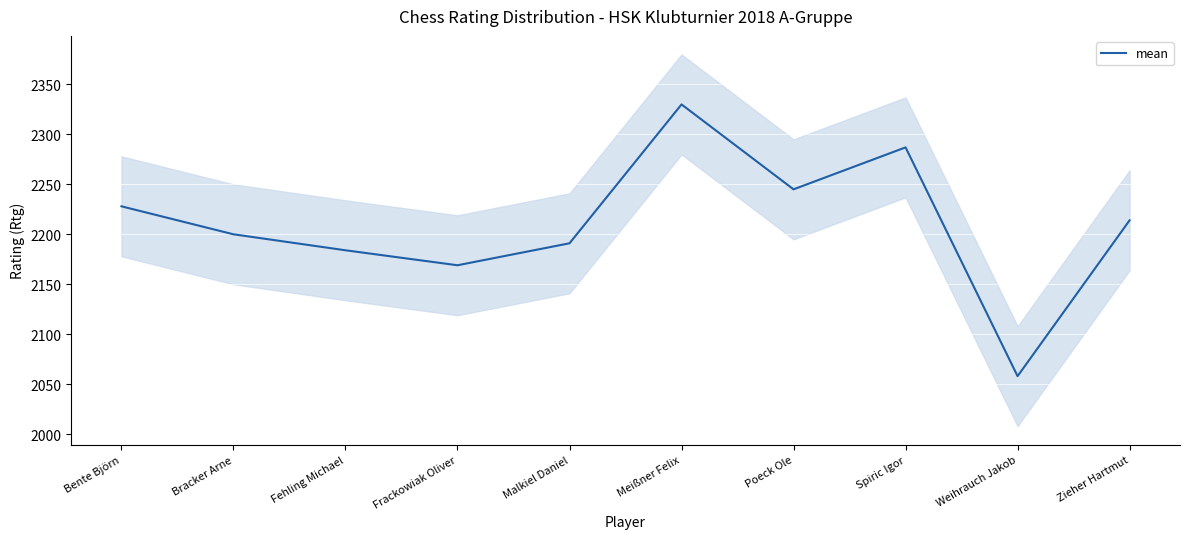

How many categories are shown in the chart?

10